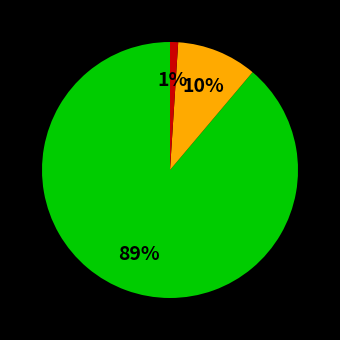

To the nearest percent, what is the difference between the largest and smallest slice percentages?

88%